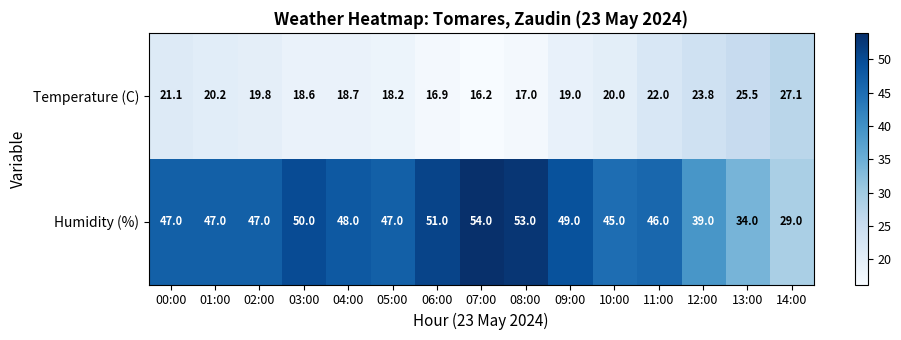

Is it true that Humidity (%) equals 66.9 at 11:00?

False